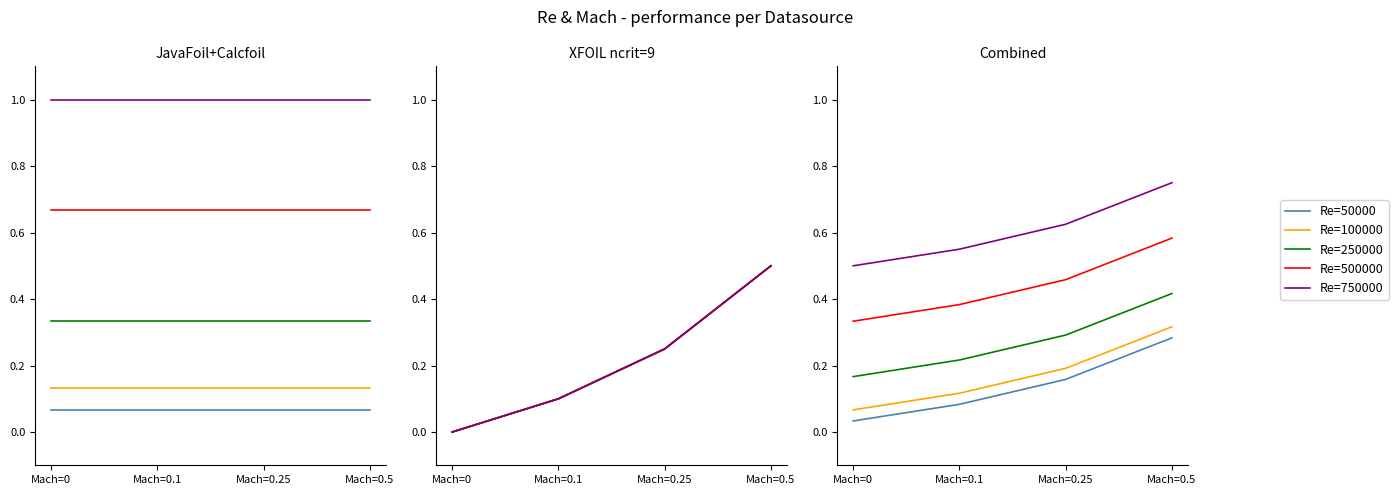

True or false: Re=750000 has more than 1 interior local peaks.

False